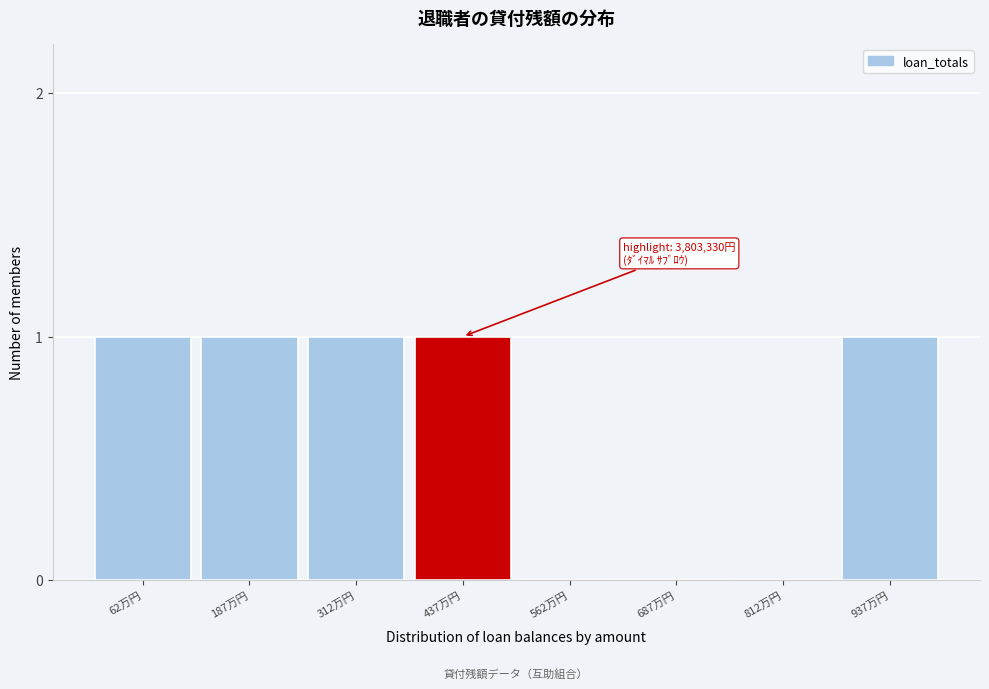

Reading left to right, list all the values displayed in this chart.

62万円=1	187万円=1	312万円=1	437万円=1	562万円=0	687万円=0	812万円=0	937万円=1